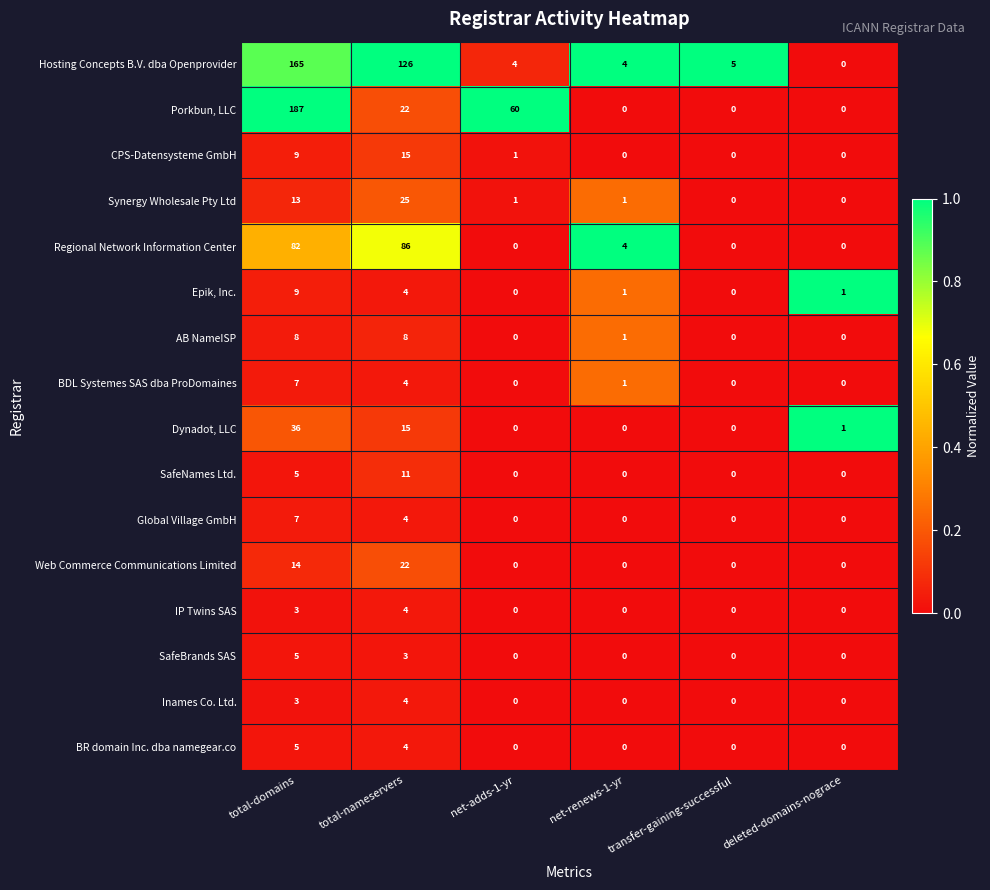

At how many categories does at least one series exceed 0?

6